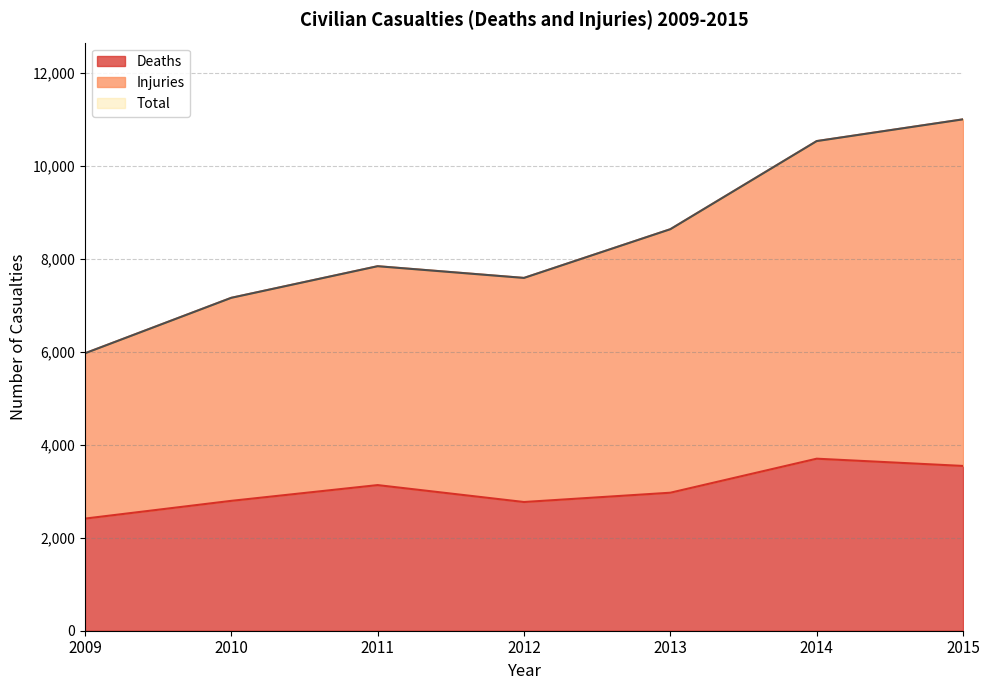

Rank the categories by Total value from highest to lowest.

2015, 2014, 2013, 2011, 2012, 2010, 2009